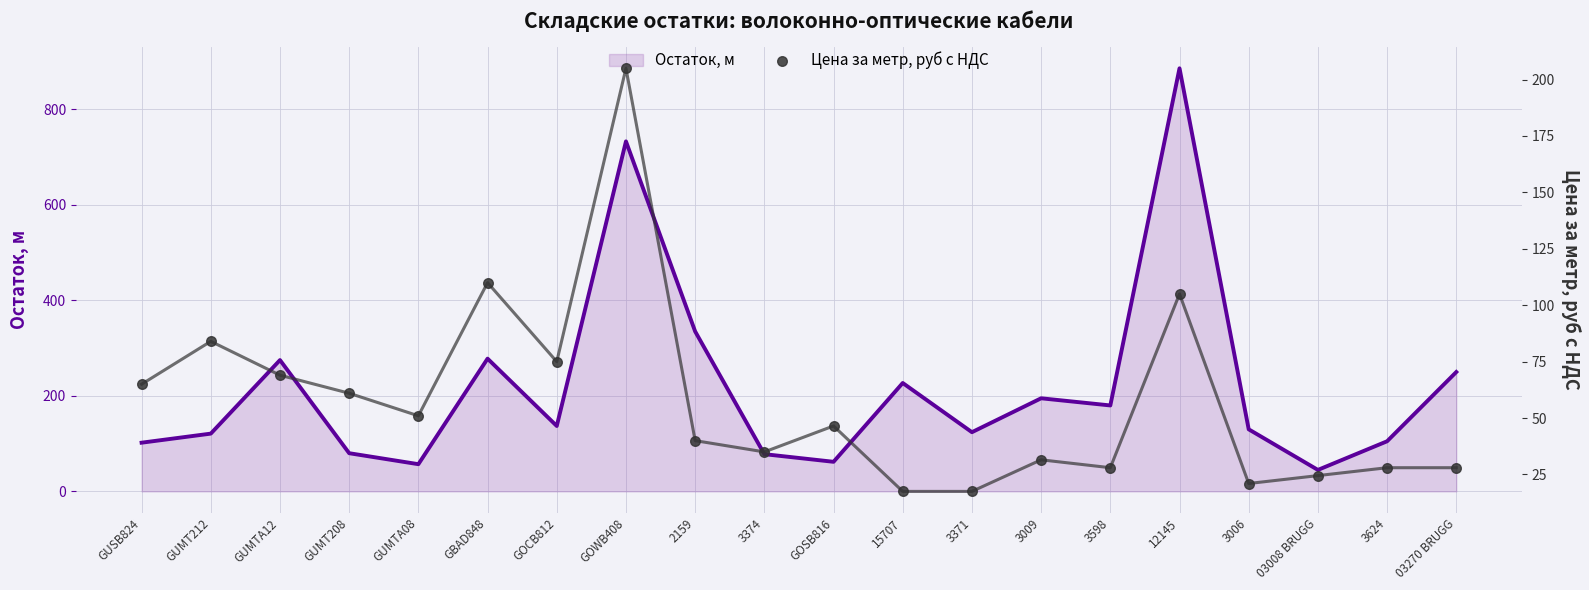

Is the value of Остаток, м at 03008 BRUGG greater than the value of Цена за метр, руб с НДС at 2159?

Yes